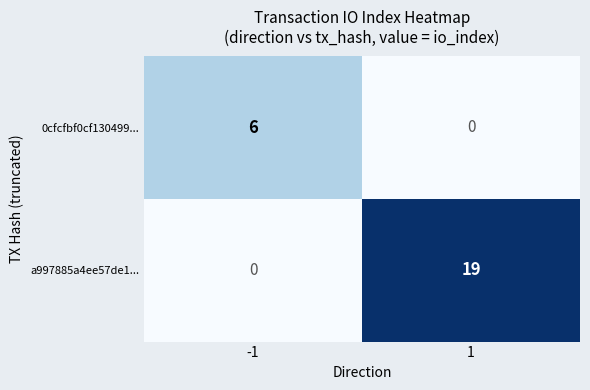

Which series has the largest total across all categories?

a997885a4ee57de1...